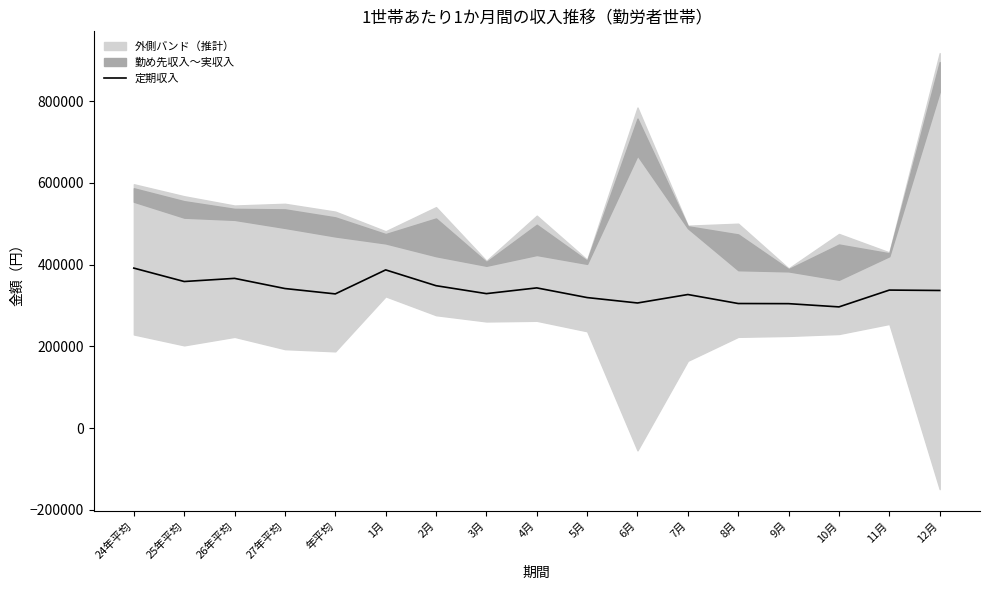

True or false: the data has more than 2 interior local peaks.

True